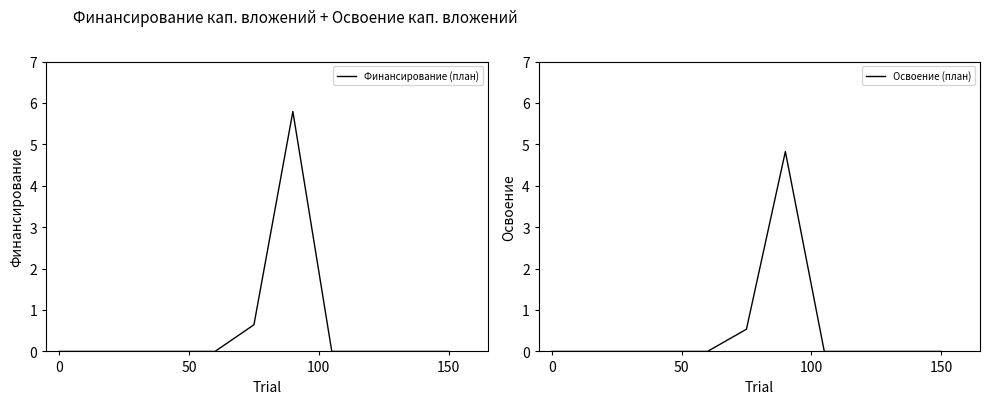

True or false: Финансирование (план) has a value of 2.6 at 0.

False